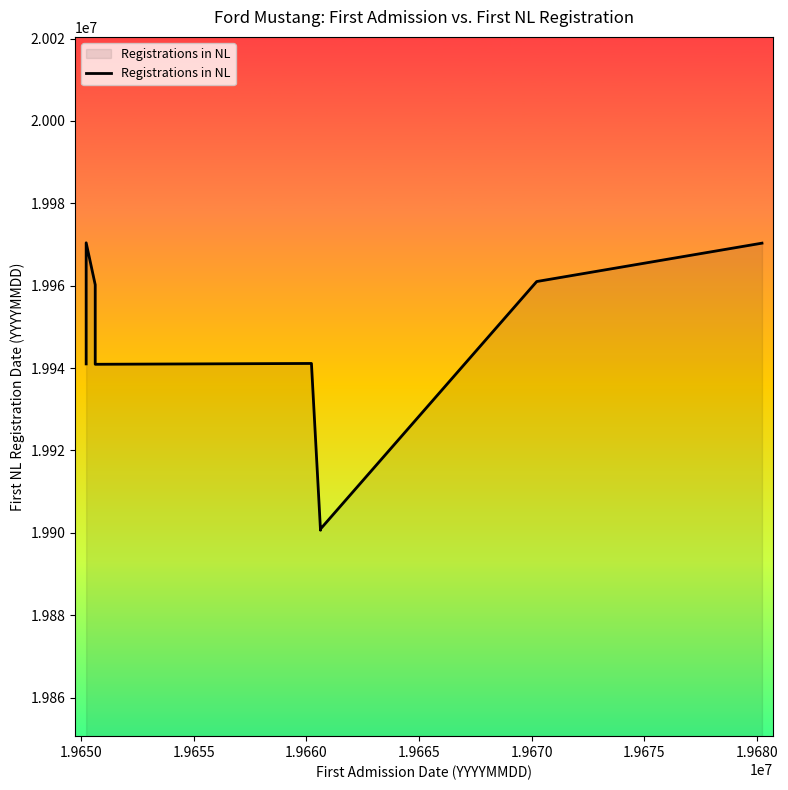

What is the smallest value displayed?

19900615